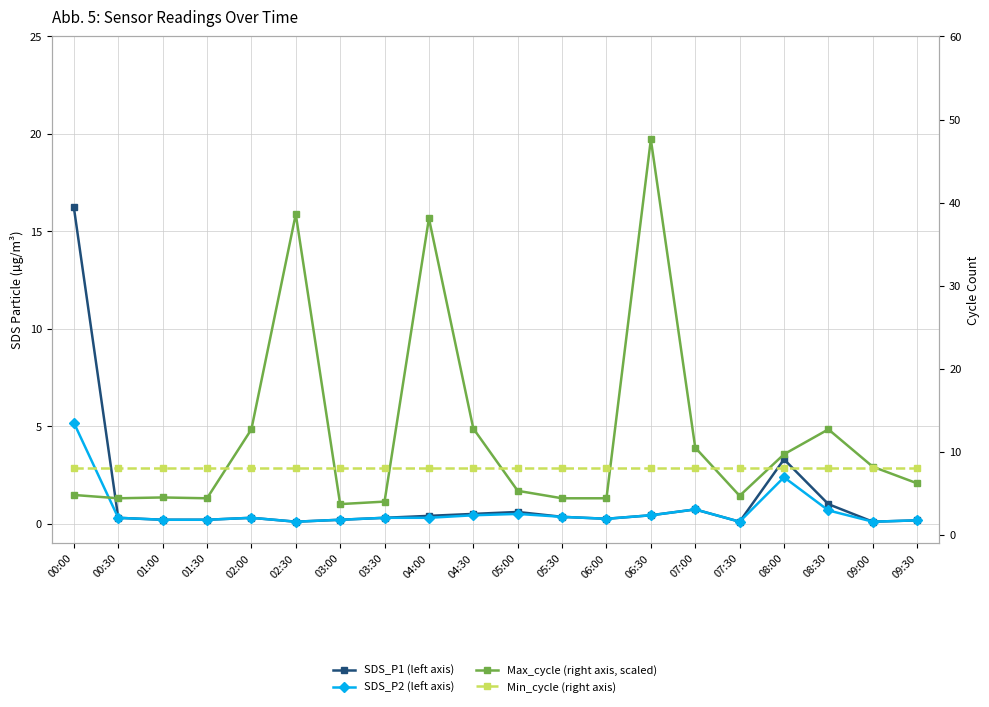

At which label does Max_cycle (right axis, scaled) reach its peak?

06:30